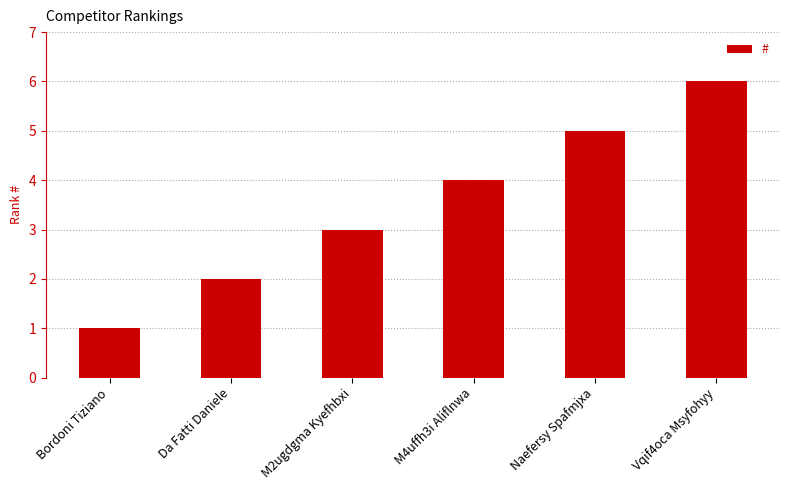

What is the average value?

4